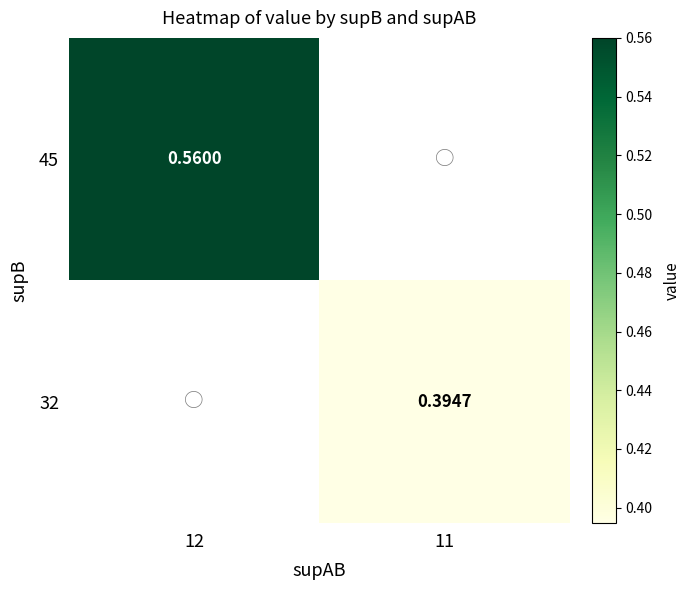

At how many categories does at least one series exceed 0?

2